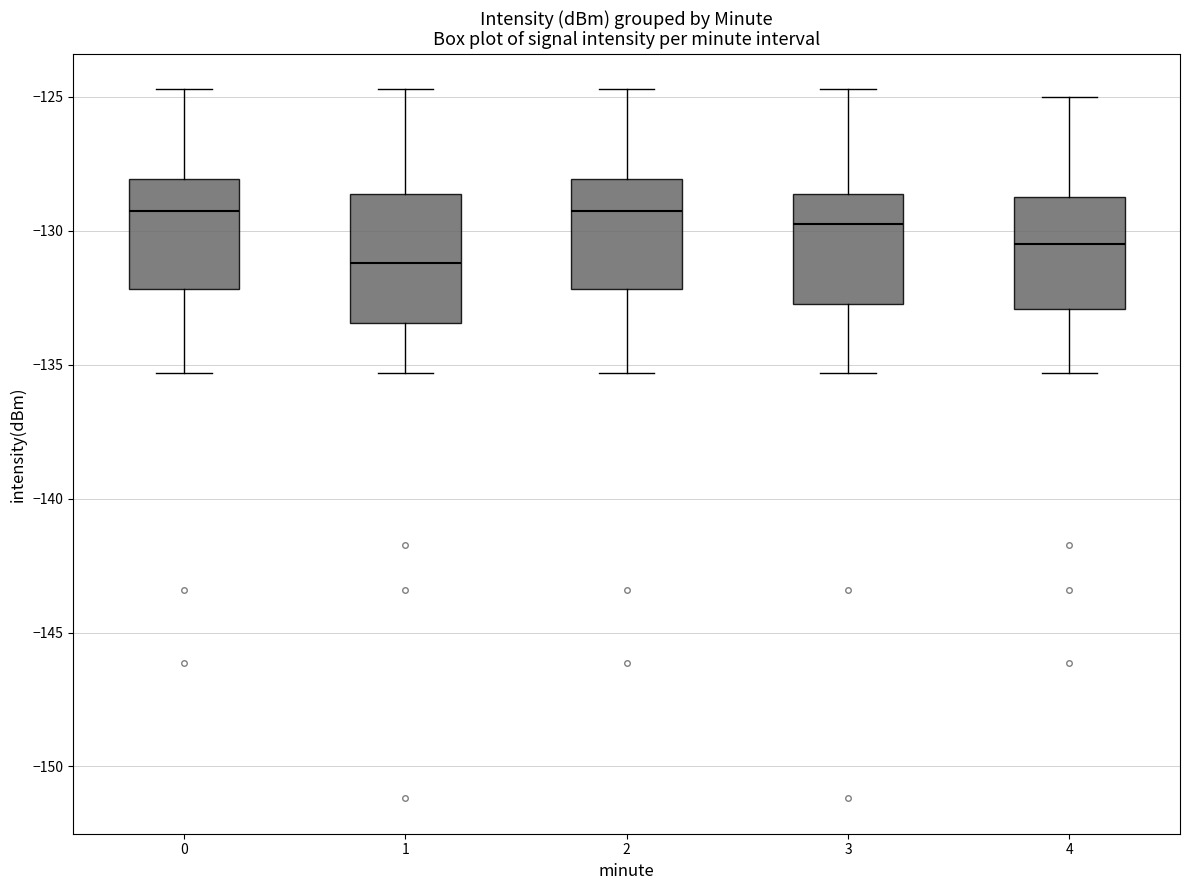

Comparing the boxes themselves (not the whiskers), which one is the tallest?

1